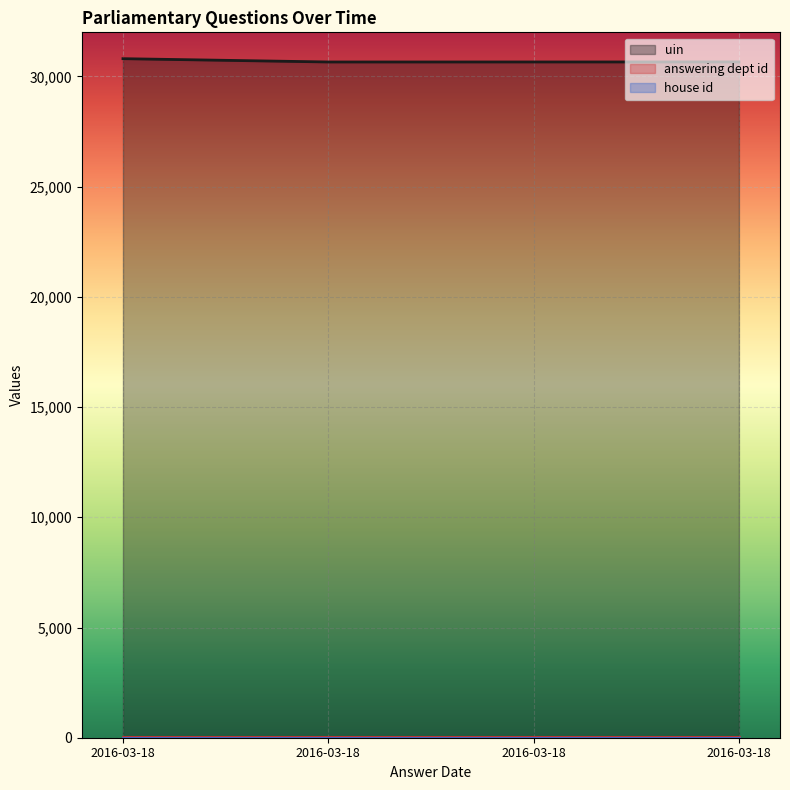

True or false: house id and uin intersect in this chart.

False